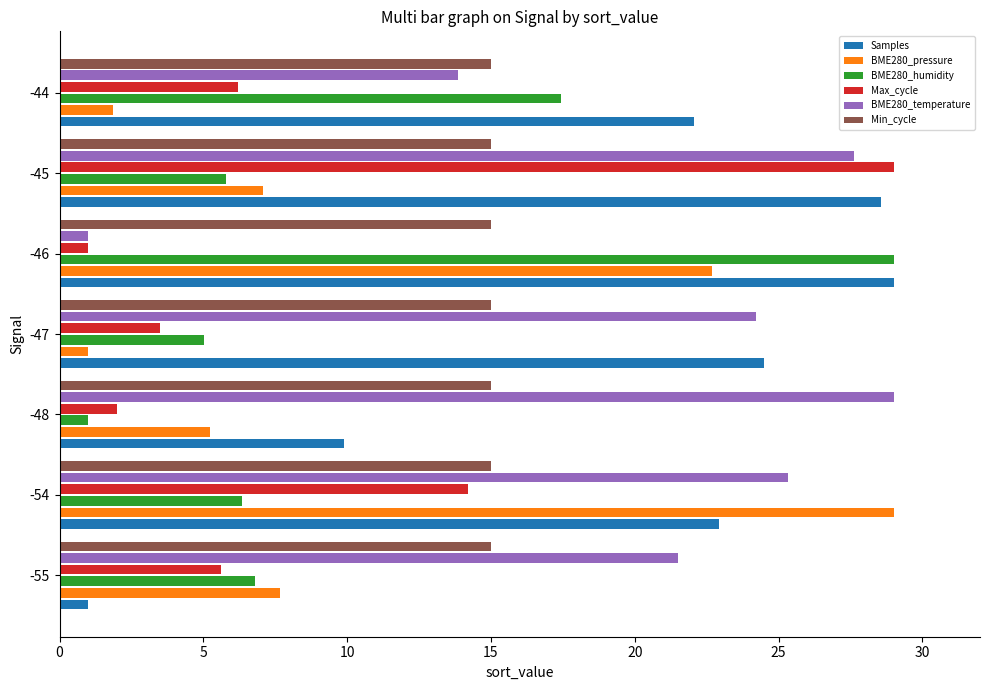

List the labels in order of BME280_temperature value, smallest first.

-46, -44, -55, -47, -54, -45, -48